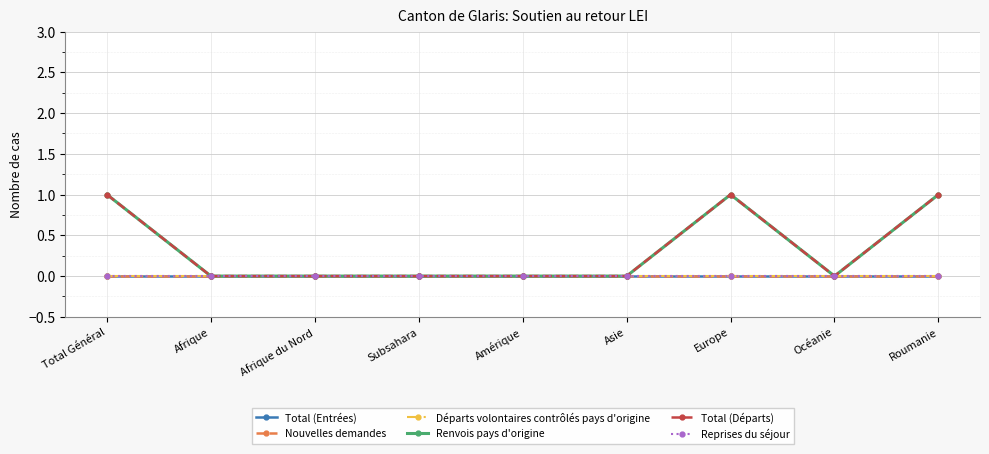

True or false: Départs volontaires contrôlés pays d'origine and Total (Entrées) intersect in this chart.

False